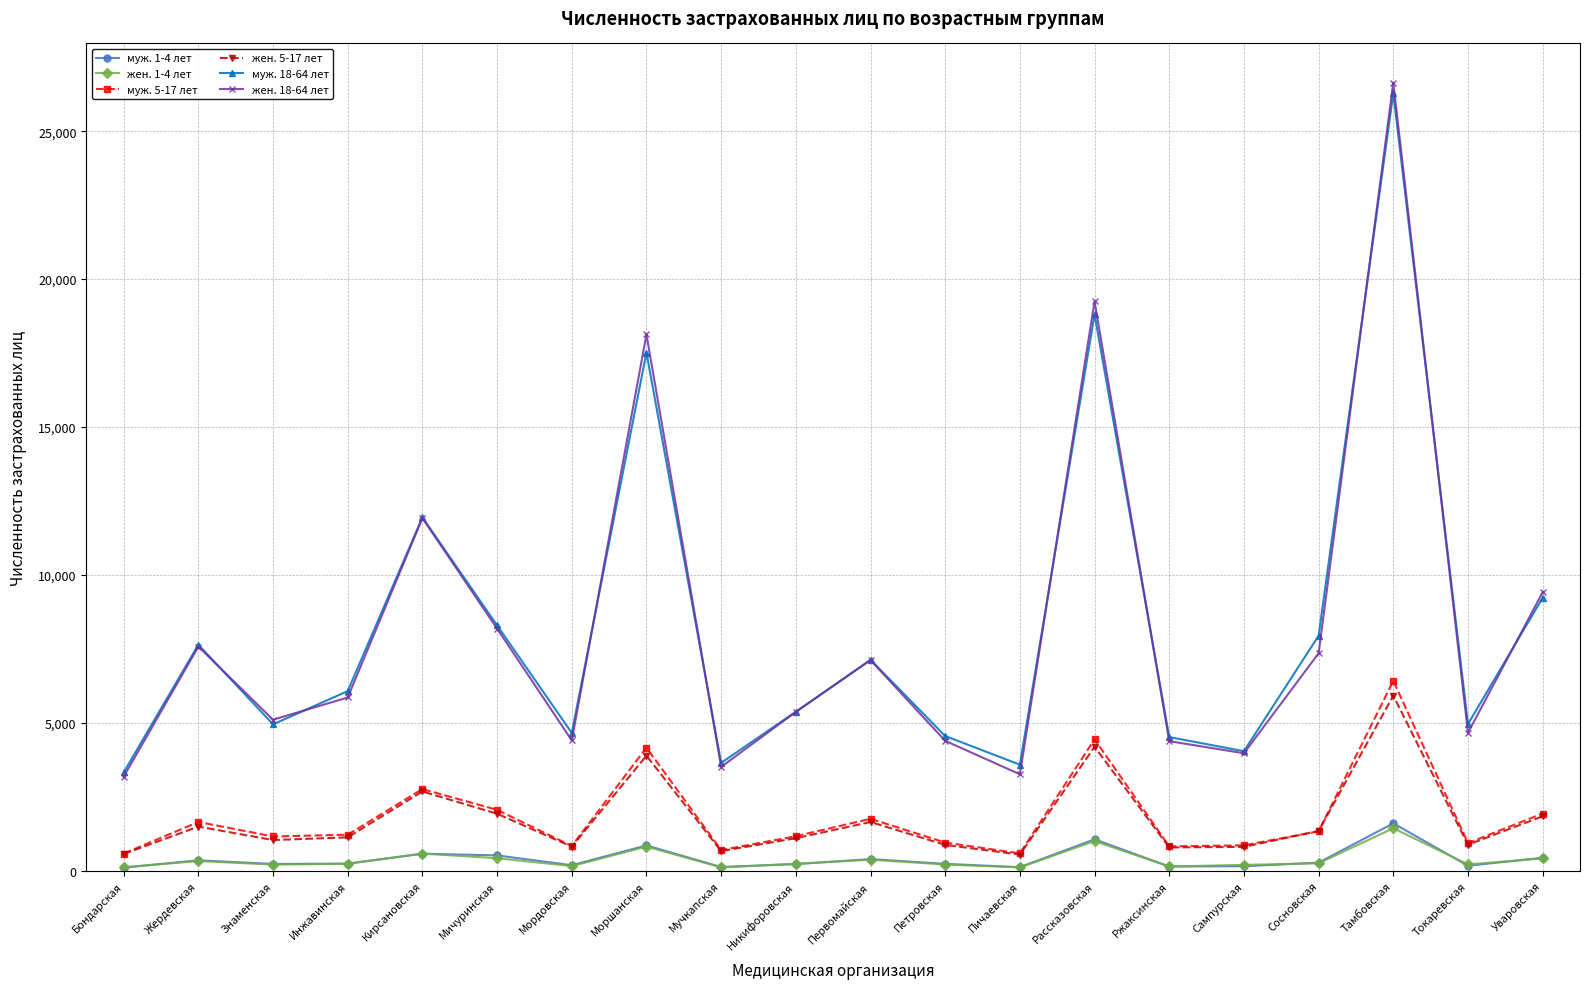

At which category is the sum across all series the highest?

Тамбовская